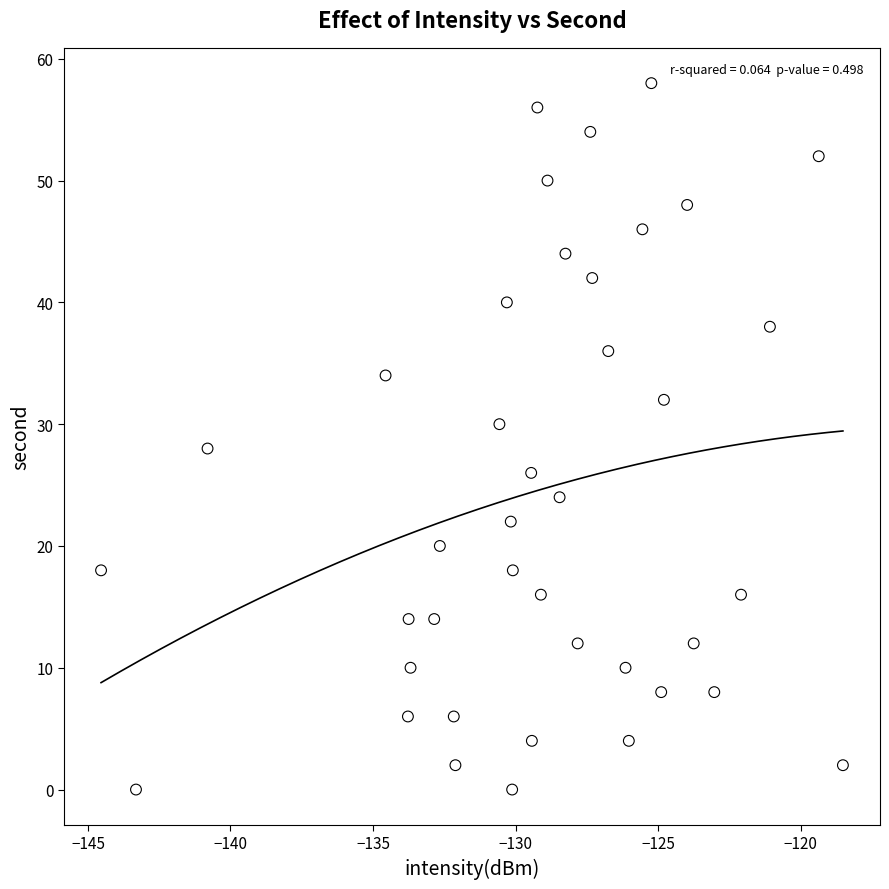

What is the range of Y values (max minus min)?

58